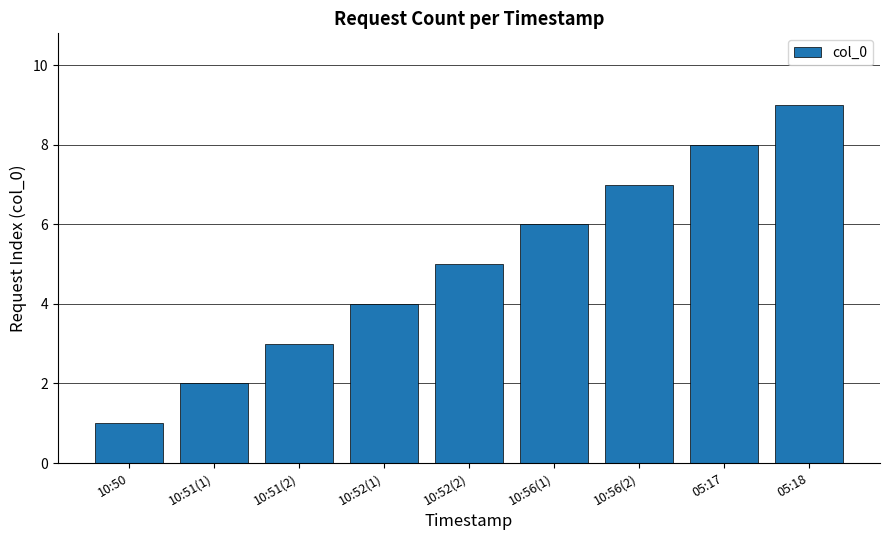

The chart shows a value of 8 at 05:17. True or false?

True